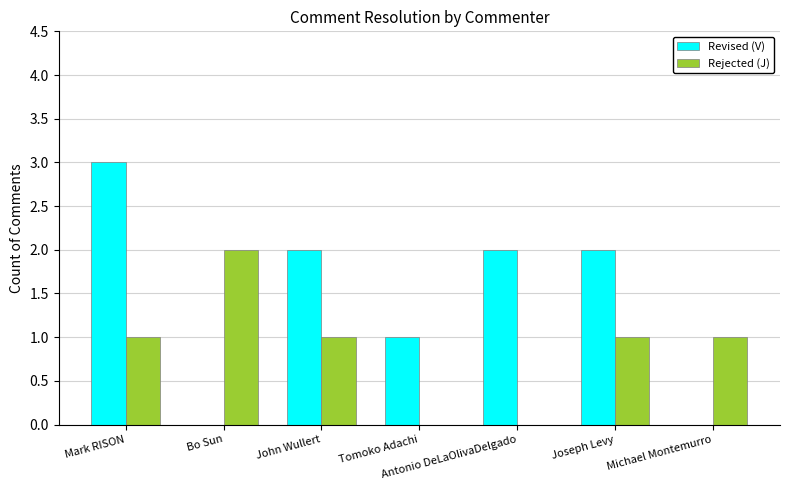

At which category is the sum across all series the highest?

Mark RISON